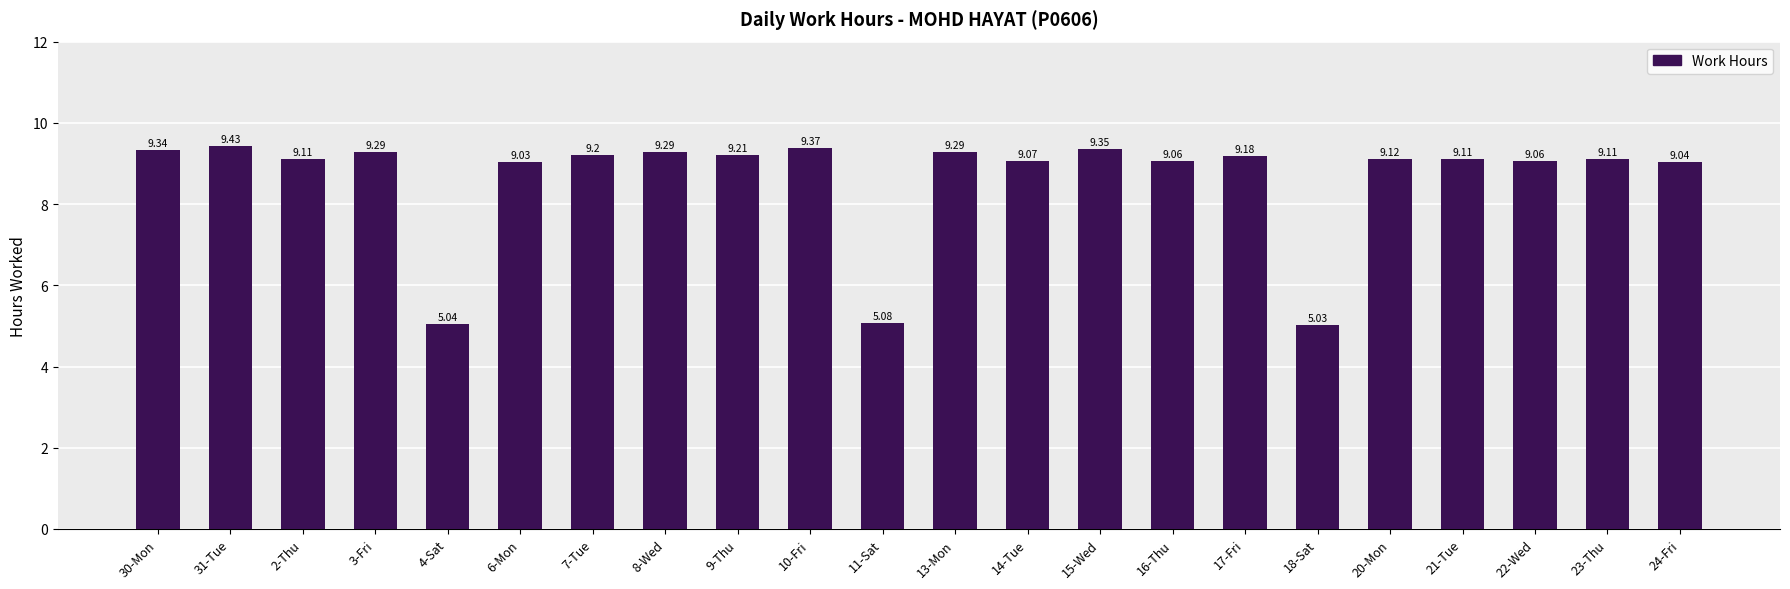

Count the number of categories in the chart.

22